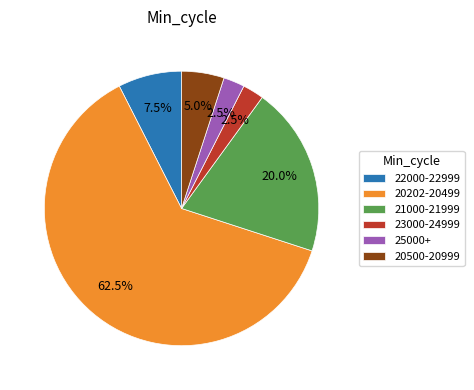

Which slice represents more than half of the pie?

20202-20499